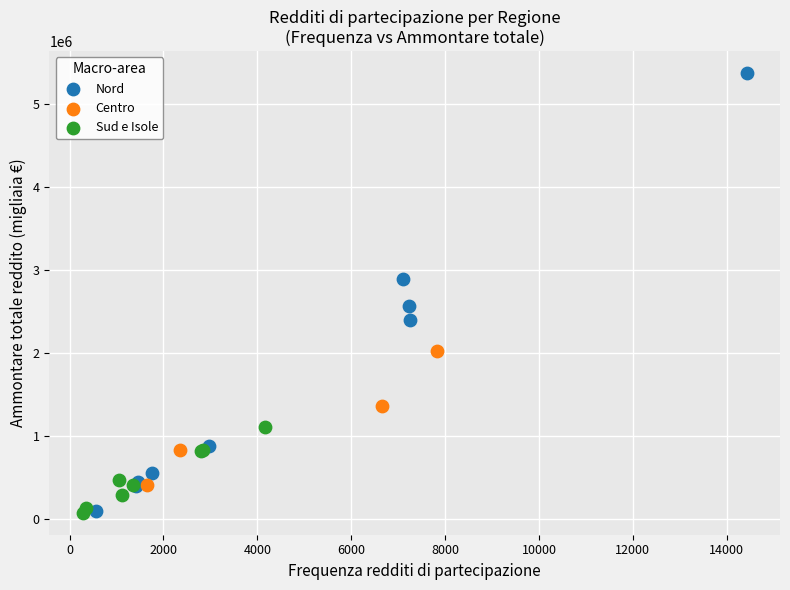

Which series has the largest Y range (max minus min)?

Nord